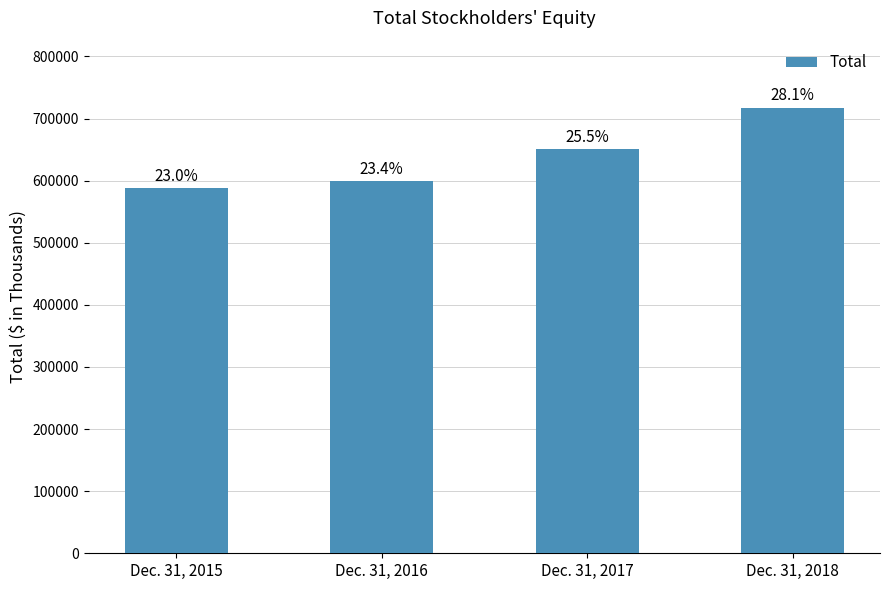

What is the minimum value shown in the chart?

588728